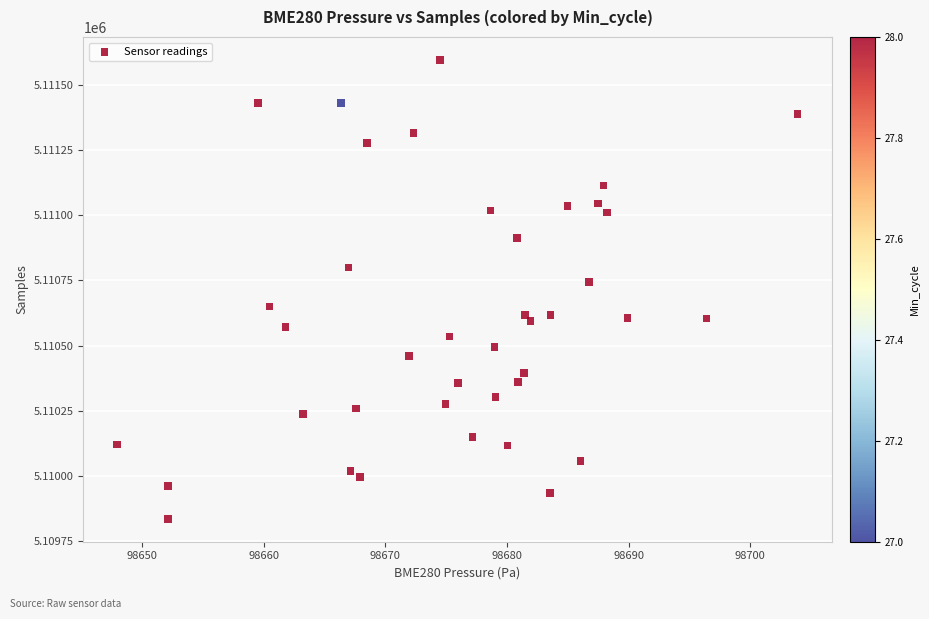

What Y value in the scatter plot is closest to 5110716?

5110745